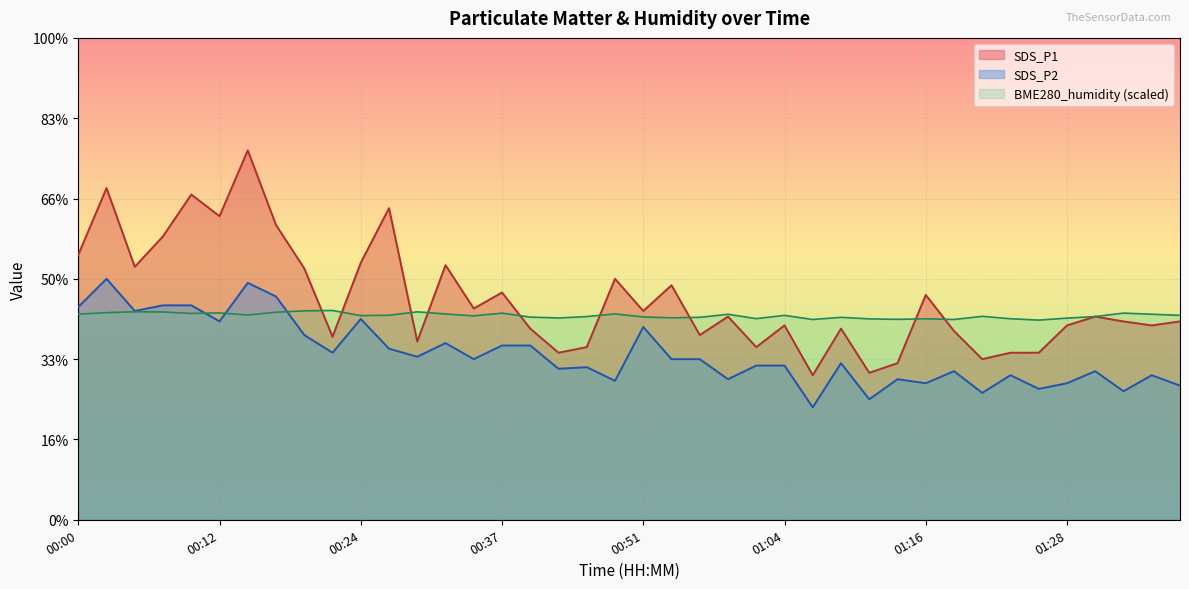

True or false: SDS_P1 and SDS_P2 intersect in this chart.

False